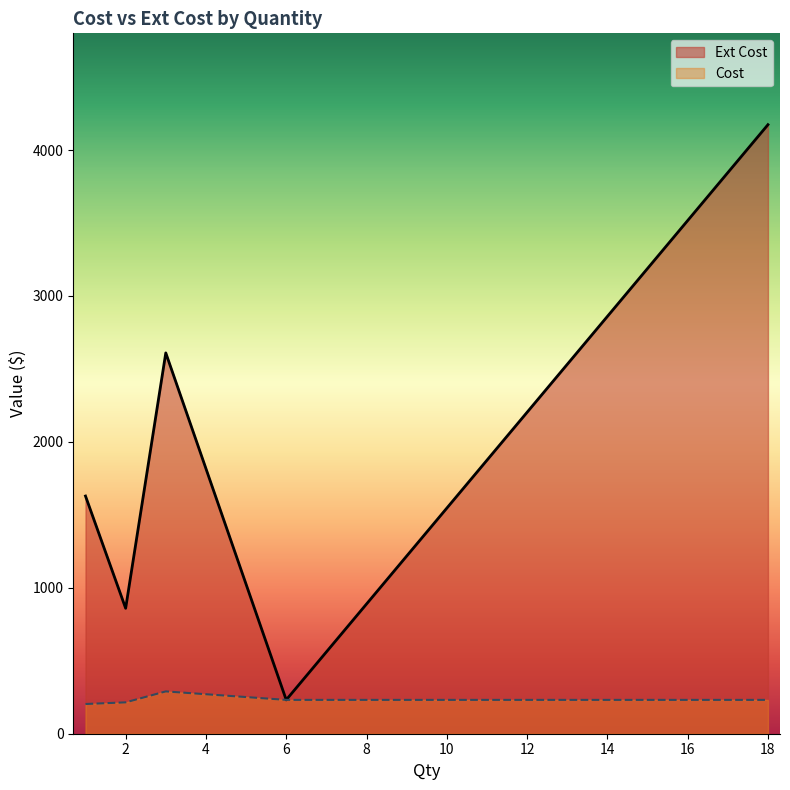

What is the difference between the Cost values at 1 and 2?

6.4